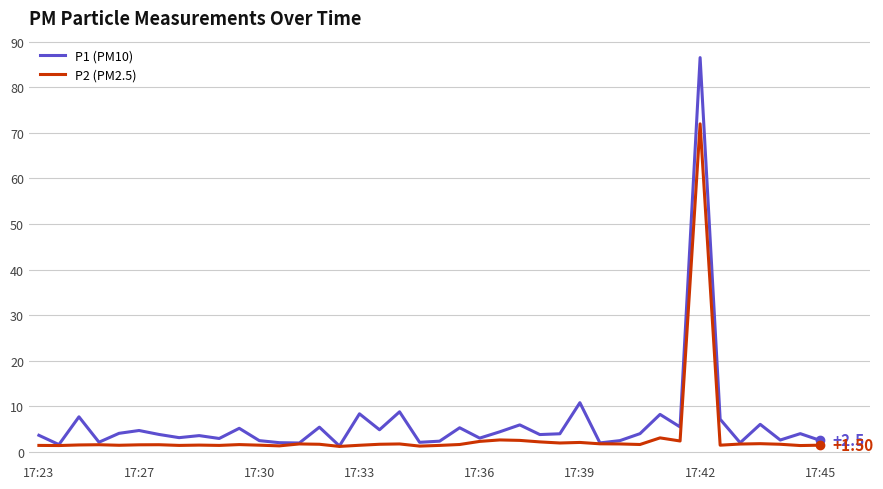

Rank the series by their maximum value, from highest to lowest.

P1 (PM10), P2 (PM2.5)